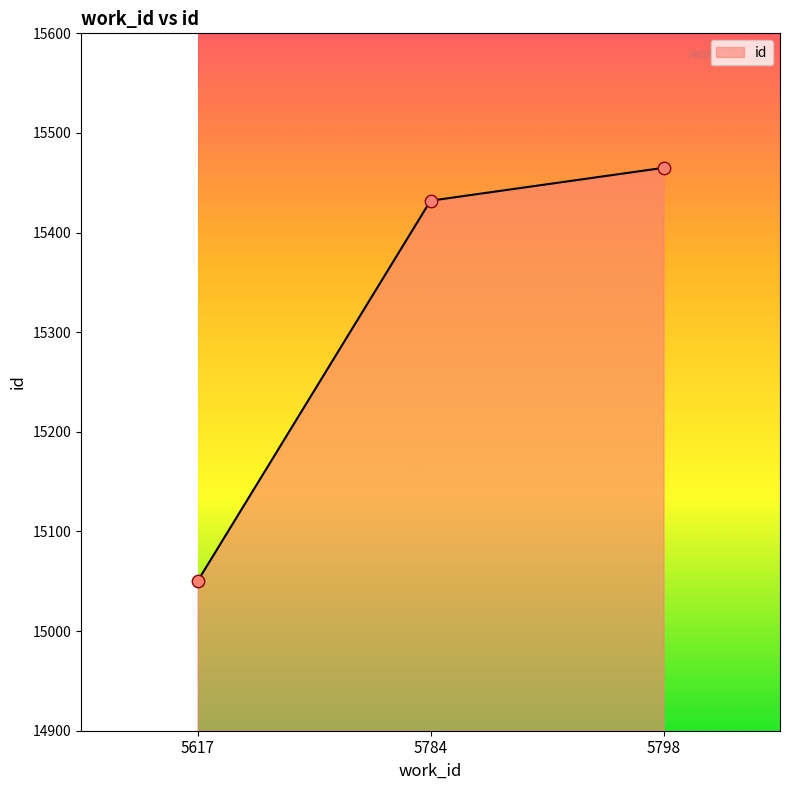

Between 5798 and 5617, which is larger?

5798